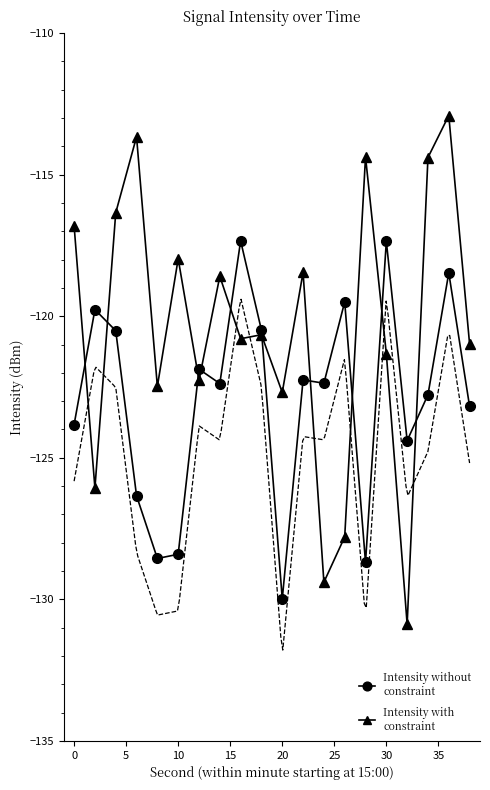

Count the number of categories in the chart.

20